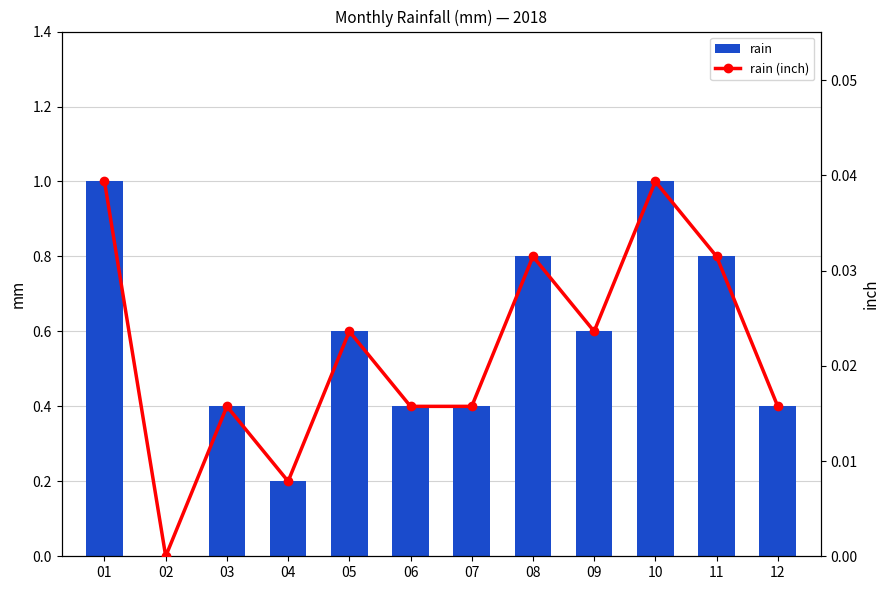

The rain series shows 0.6 at 02. True or false?

False